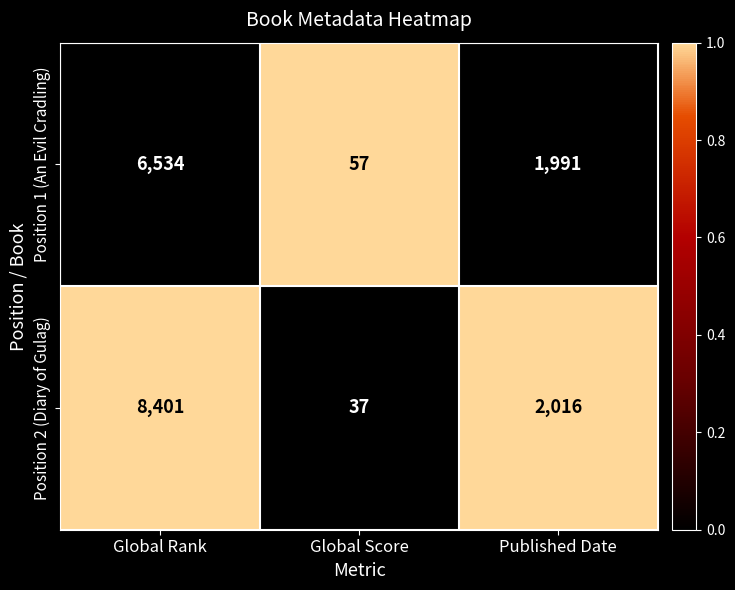

Which series changed the most between Global Rank and Global Score?

Position 2 (Diary of Gulag)